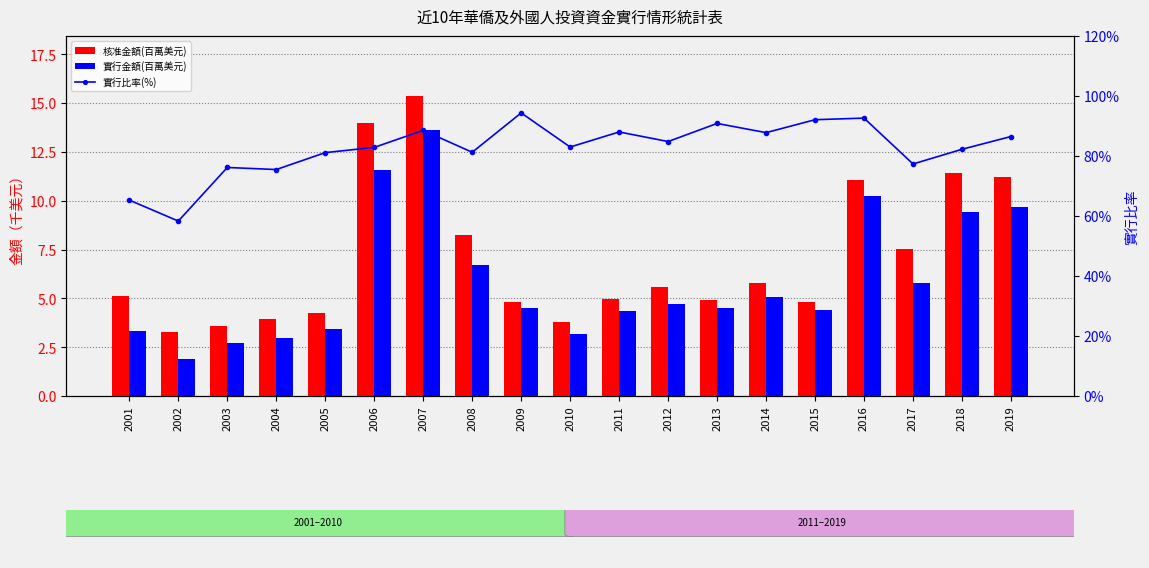

Rank the series by their maximum value, from highest to lowest.

實行比率(%), 核准金額(百萬美元), 實行金額(百萬美元)